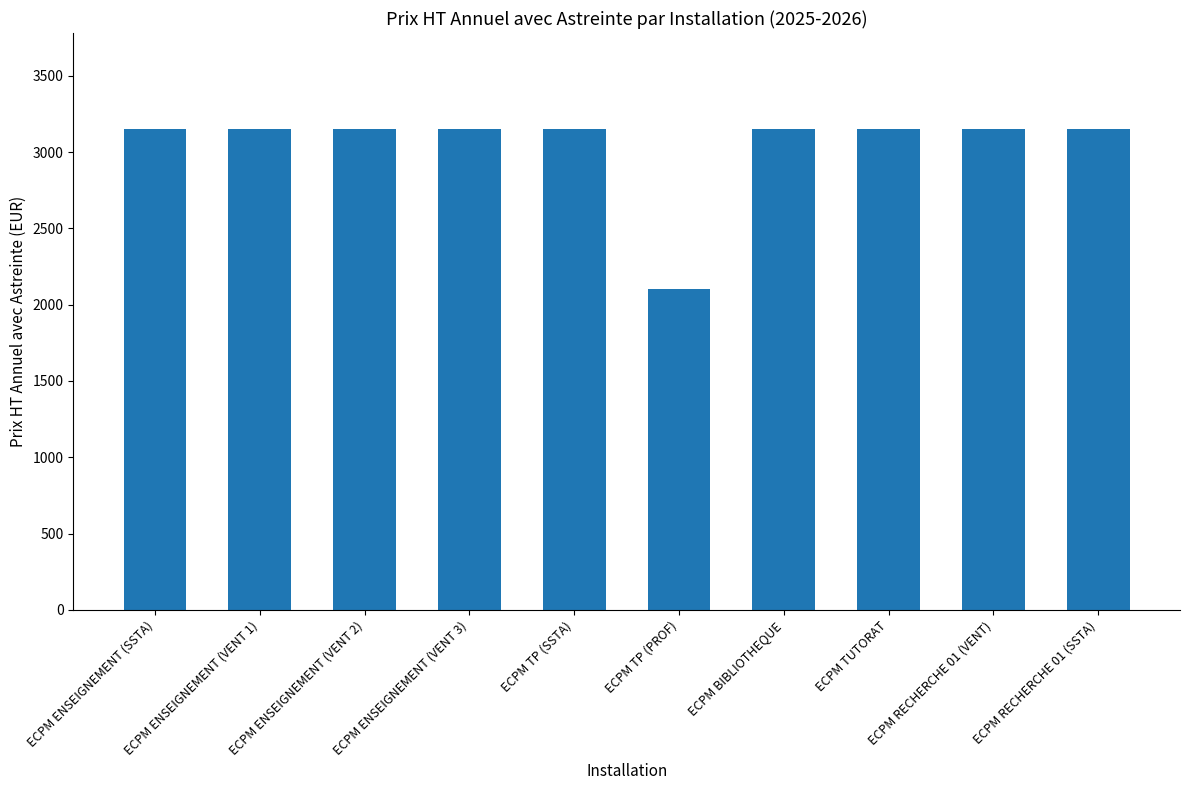

What is the label of the 8th bar from the right?

ECPM ENSEIGNEMENT (VENT 2)